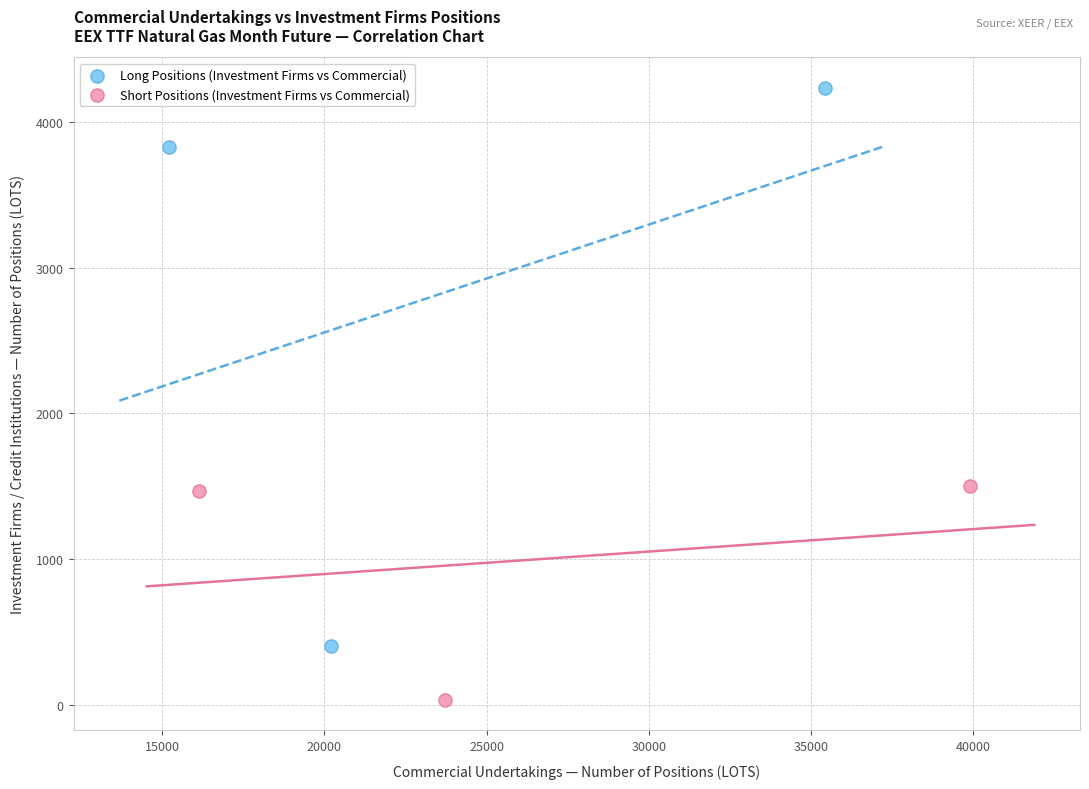

What are all the series names shown in the legend?

Long Positions (Investment Firms vs Commercial), Short Positions (Investment Firms vs Commercial)